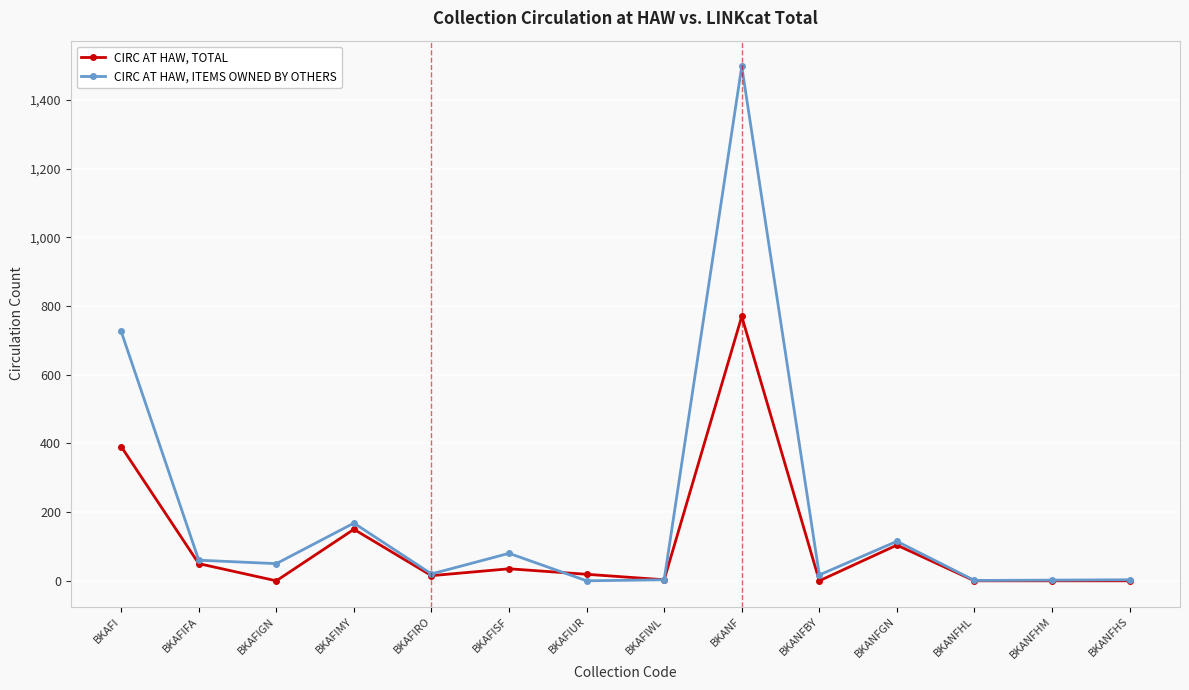

True or false: CIRC AT HAW, TOTAL and CIRC AT HAW, ITEMS OWNED BY OTHERS cross at least once.

True